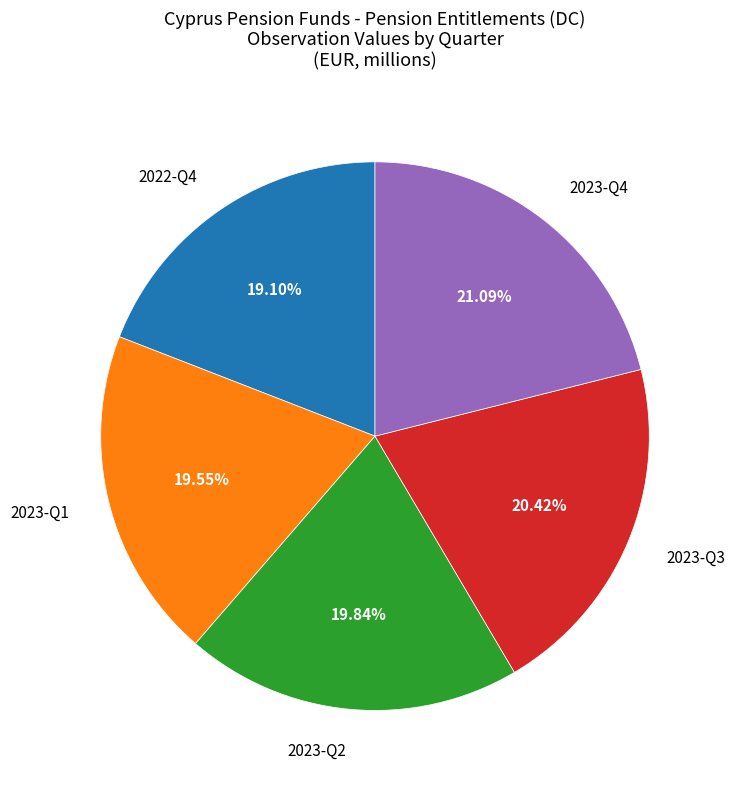

Is there any slice that represents more than half of the pie?

No